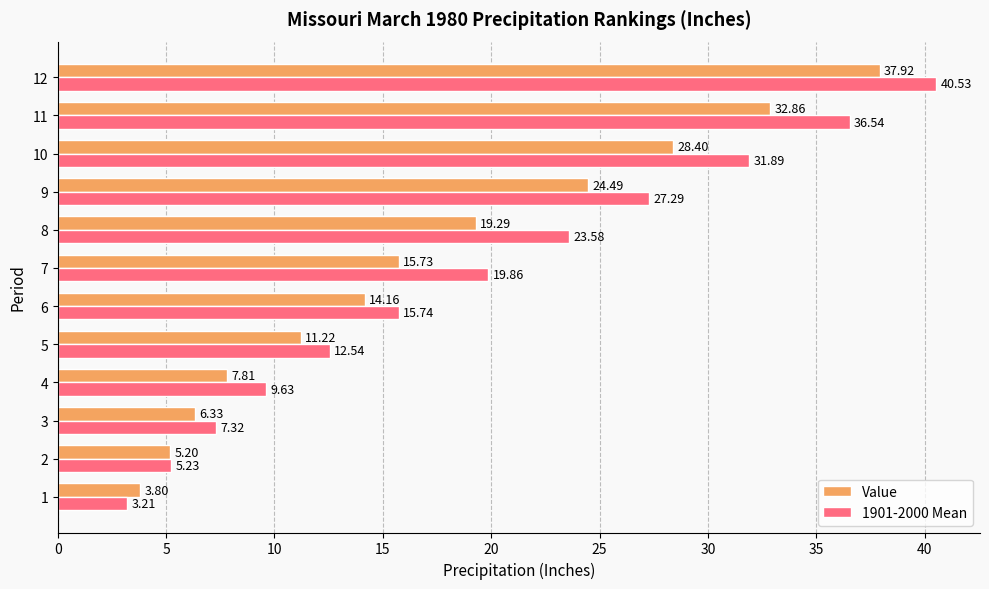

List the series in order of their peak value, lowest first.

Value, 1901-2000 Mean